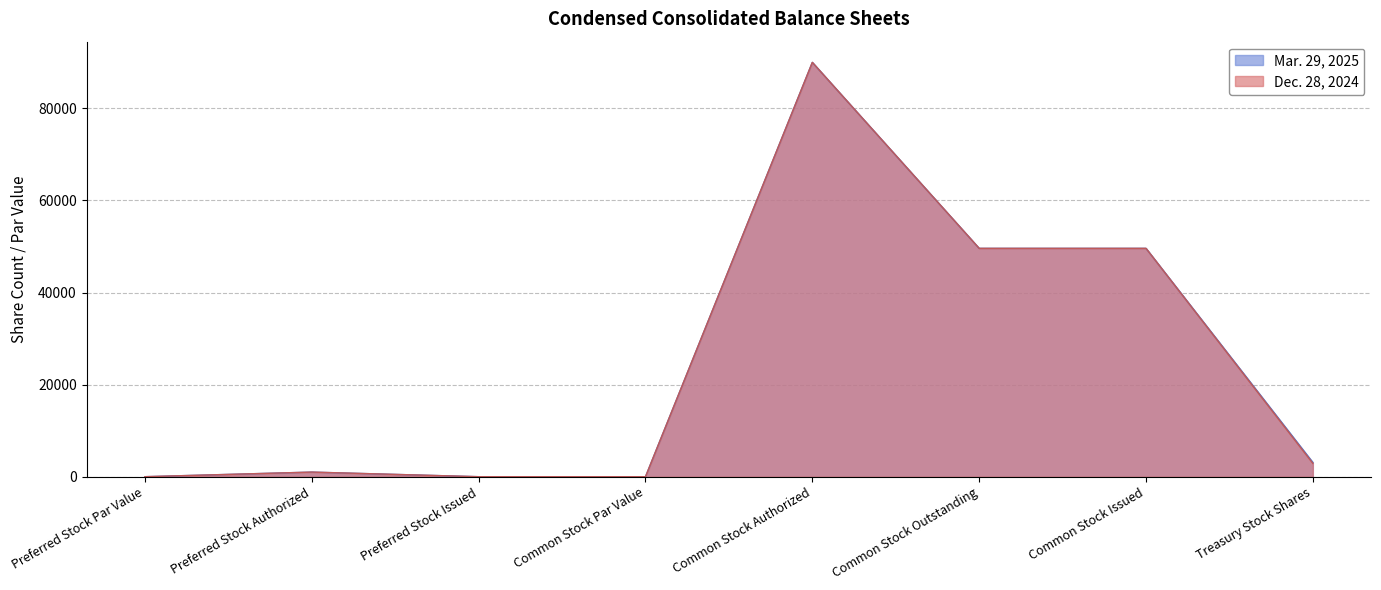

The value of Dec. 28, 2024 at Common Stock Par Value is 1. True or false?

True